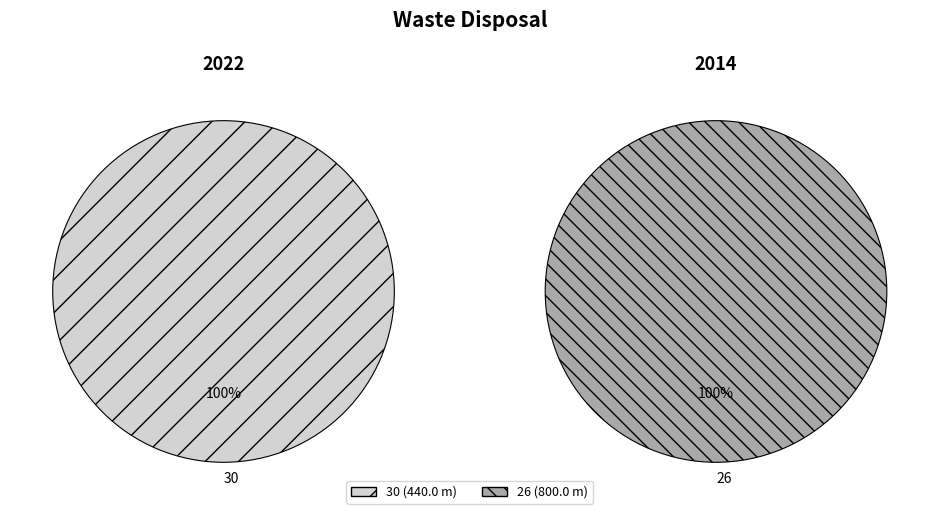

Is 26 the majority of the pie?

Yes